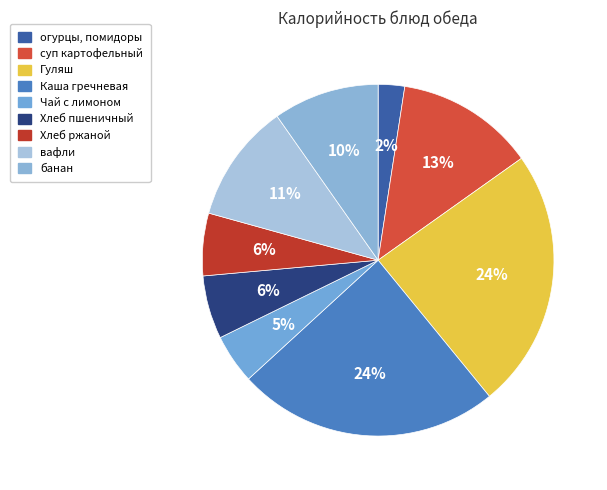

How many segments does this pie chart have?

9